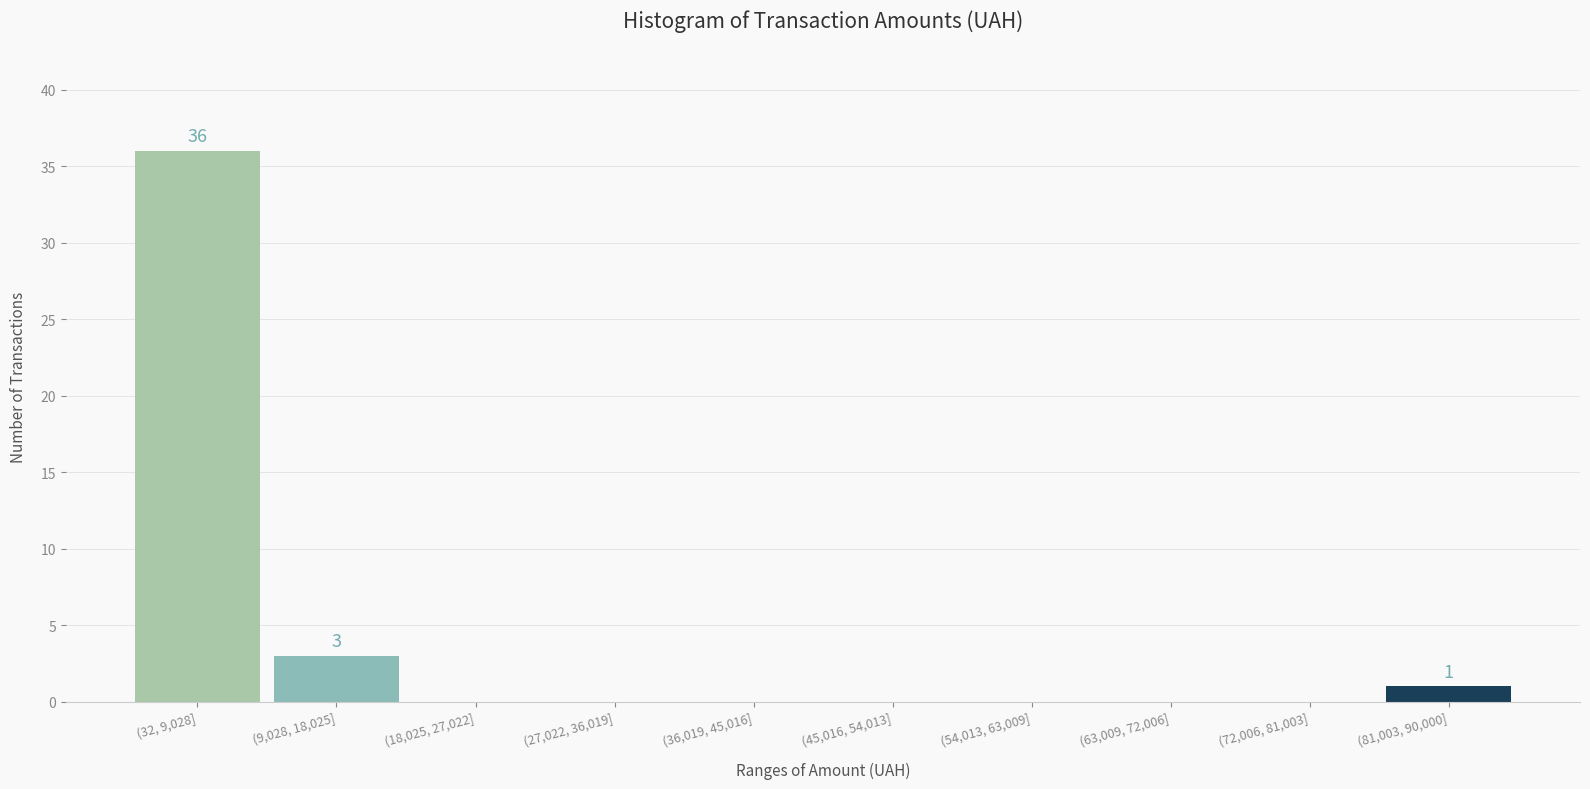

Reading left to right, list all the values displayed in this chart.

(32, 9,028]=36	(9,028, 18,025]=3	(18,025, 27,022]=0	(27,022, 36,019]=0	(36,019, 45,016]=0	(45,016, 54,013]=0	(54,013, 63,009]=0	(63,009, 72,006]=0	(72,006, 81,003]=0	(81,003, 90,000]=1